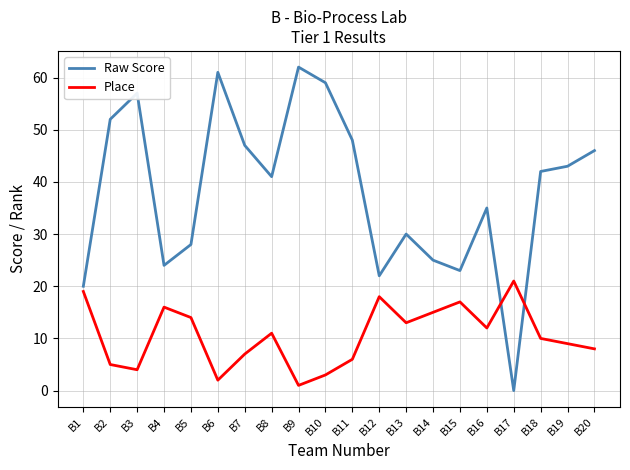

In Raw Score, how many points are lower than both neighbors (excluding endpoints)?

5